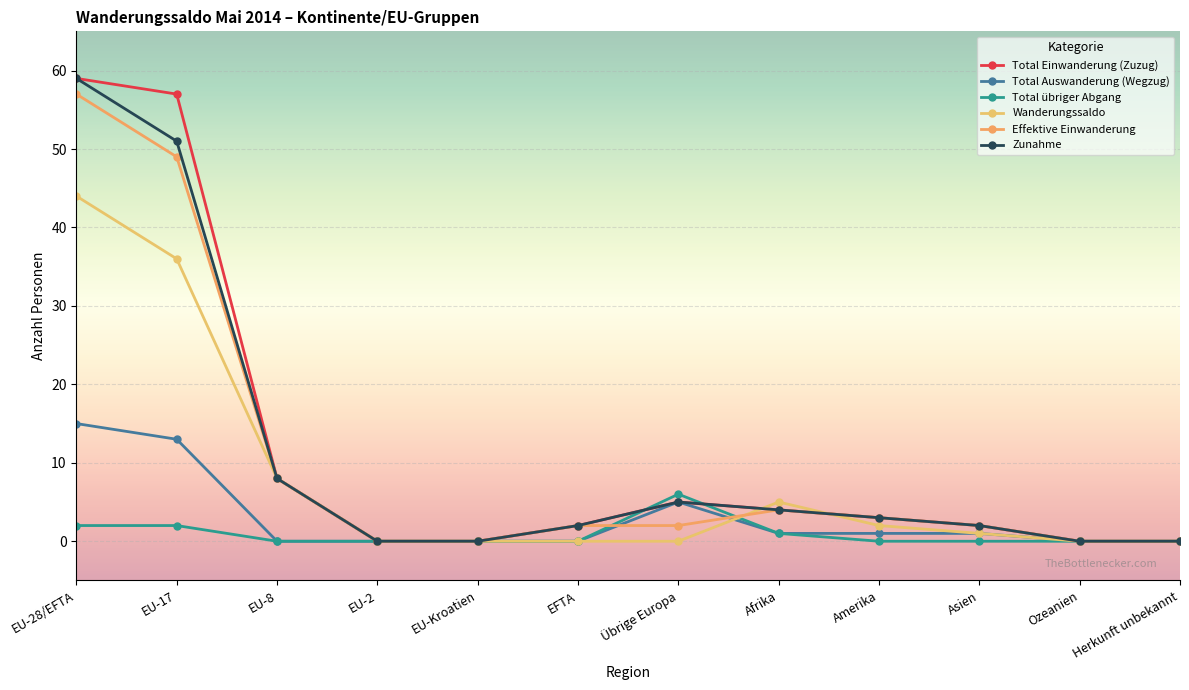

What is the total value across all series at Afrika?

19